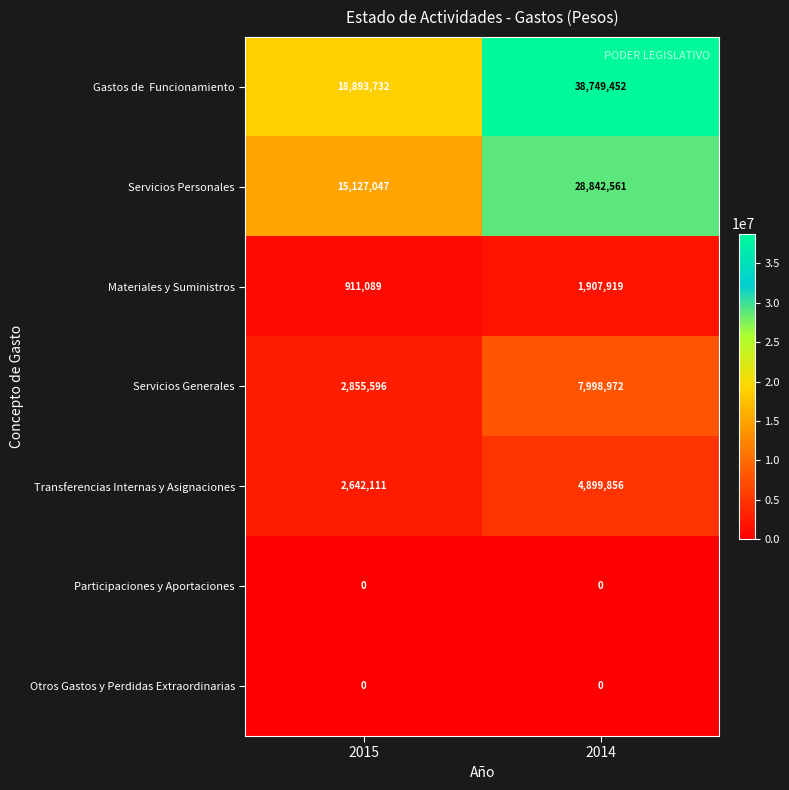

At how many categories does at least one series exceed 24228959?

1